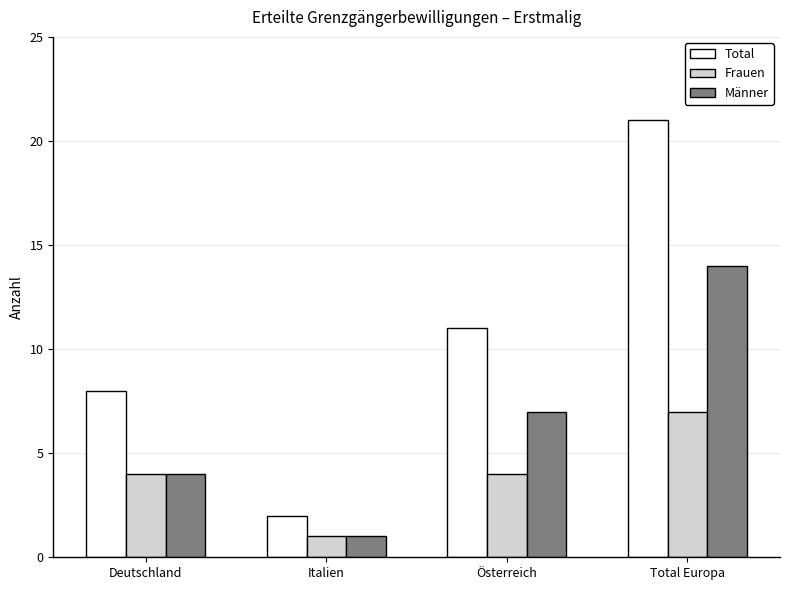

Count the number of data series in this chart.

3